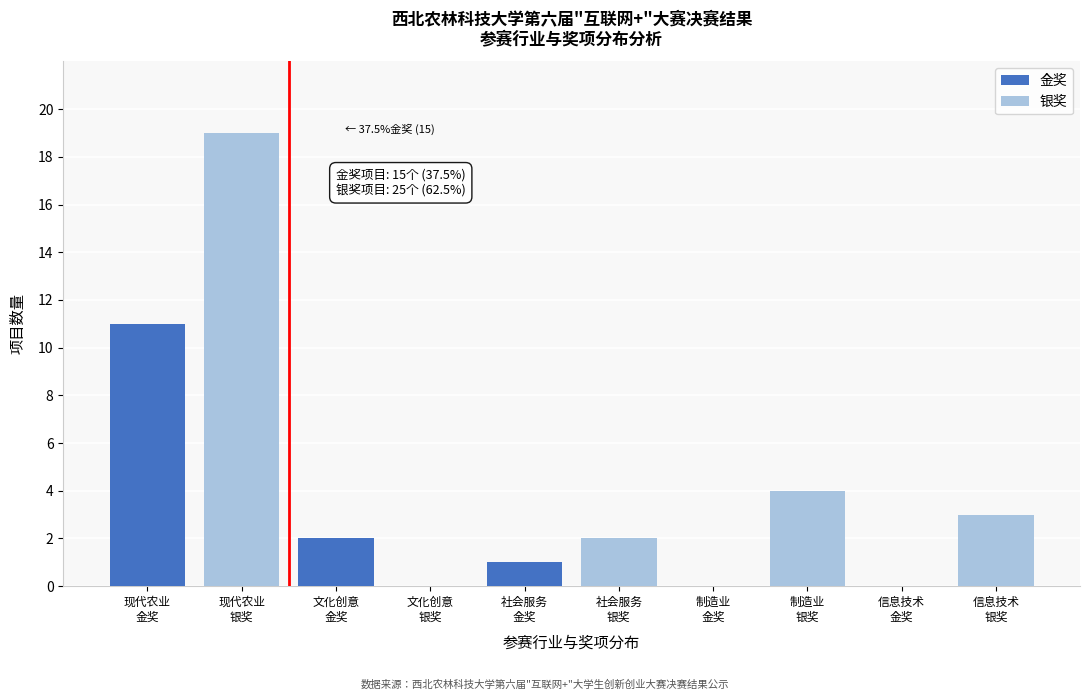

What is the maximum value for 金奖?

11